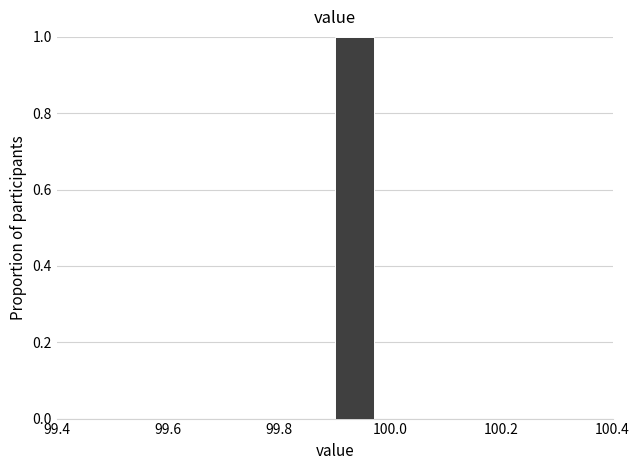

Around what value on the x-axis is the tallest bar? Give the approximate position of its centre, as read against the axis.

99.94